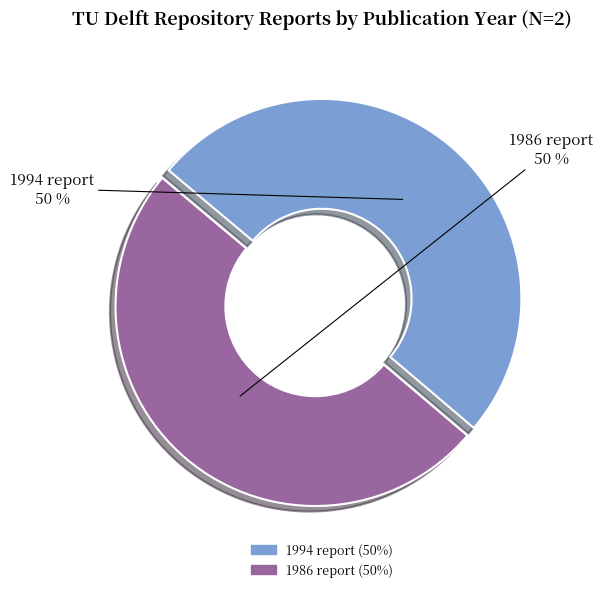

Is the sum of 1994 report and 1986 report greater than half?

Yes